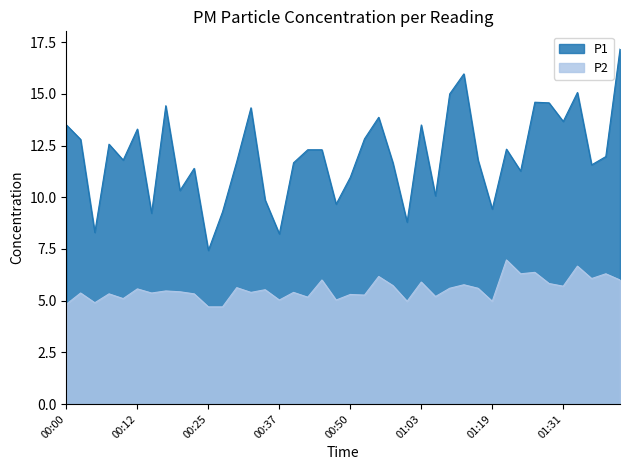

Does the chart display data point markers on the line(s)?

No